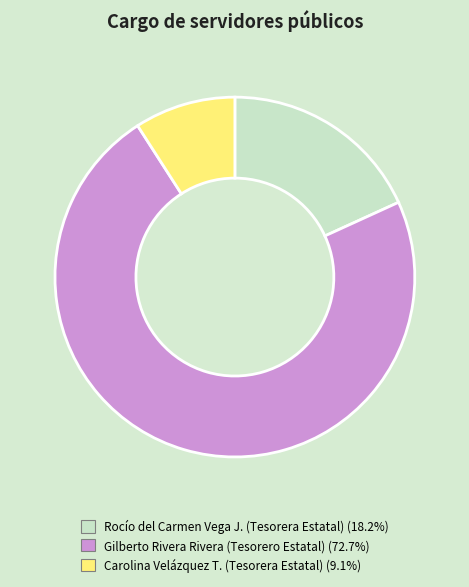

Is there any slice that represents more than half of the pie?

Yes